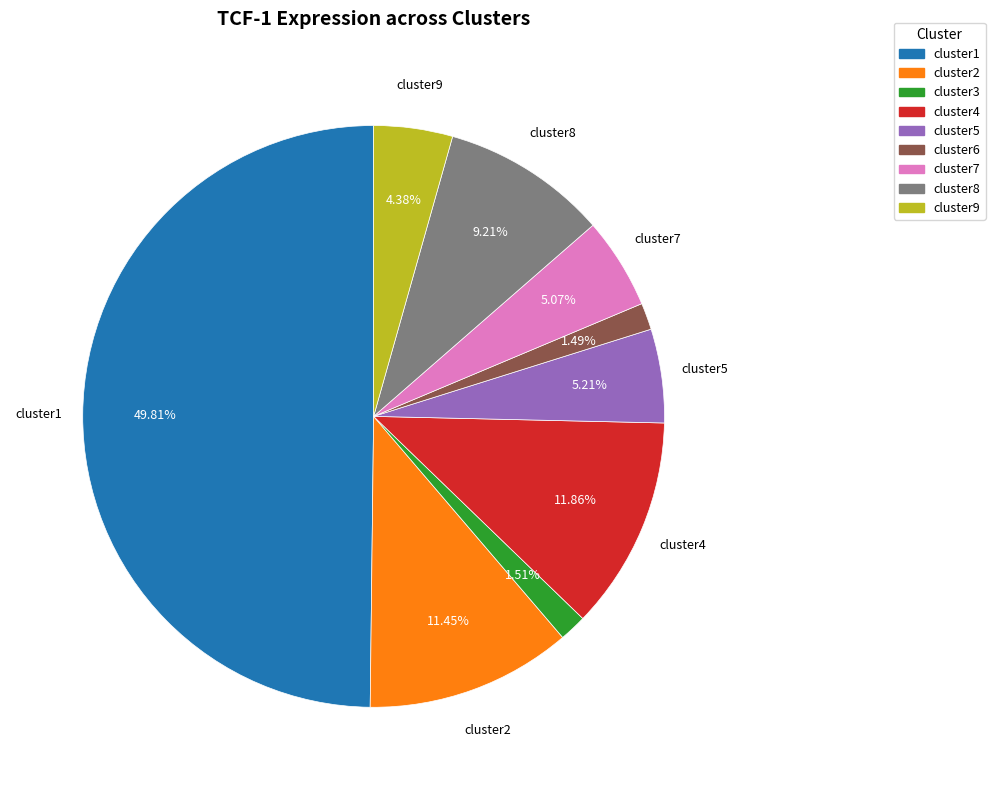

Combined, do cluster9 and cluster2 account for over 50%?

No